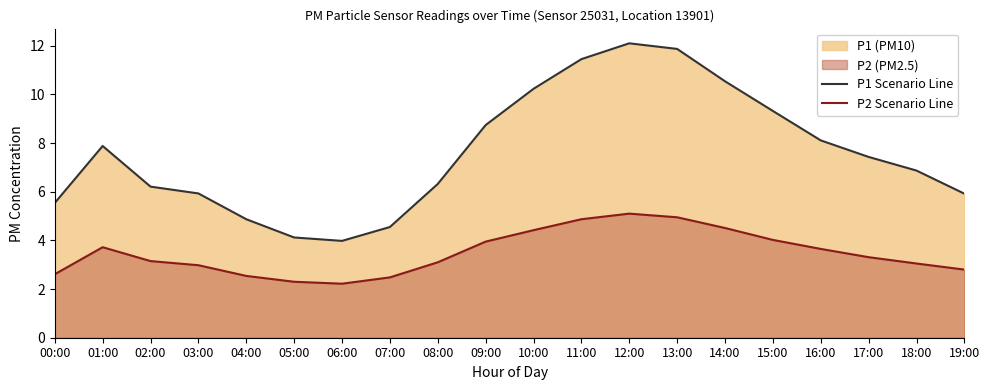

Read the P2 Scenario Line value at 19:00.

2.8